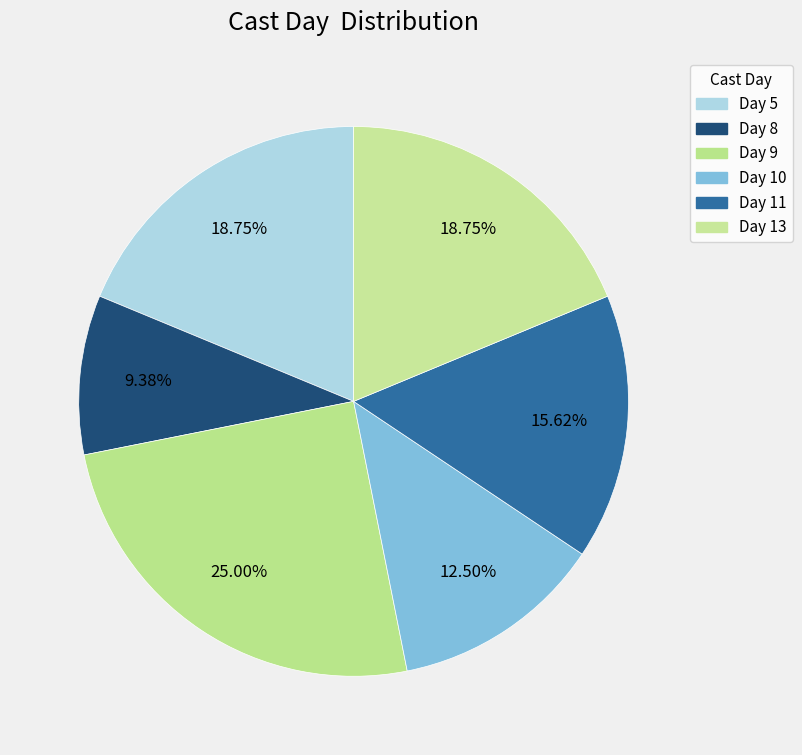

How many segments does this pie chart have?

6